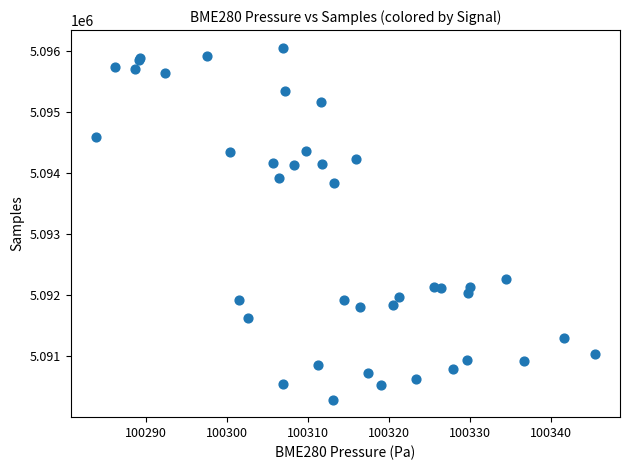

What Y value in the scatter plot is closest to 5093174?

5093838